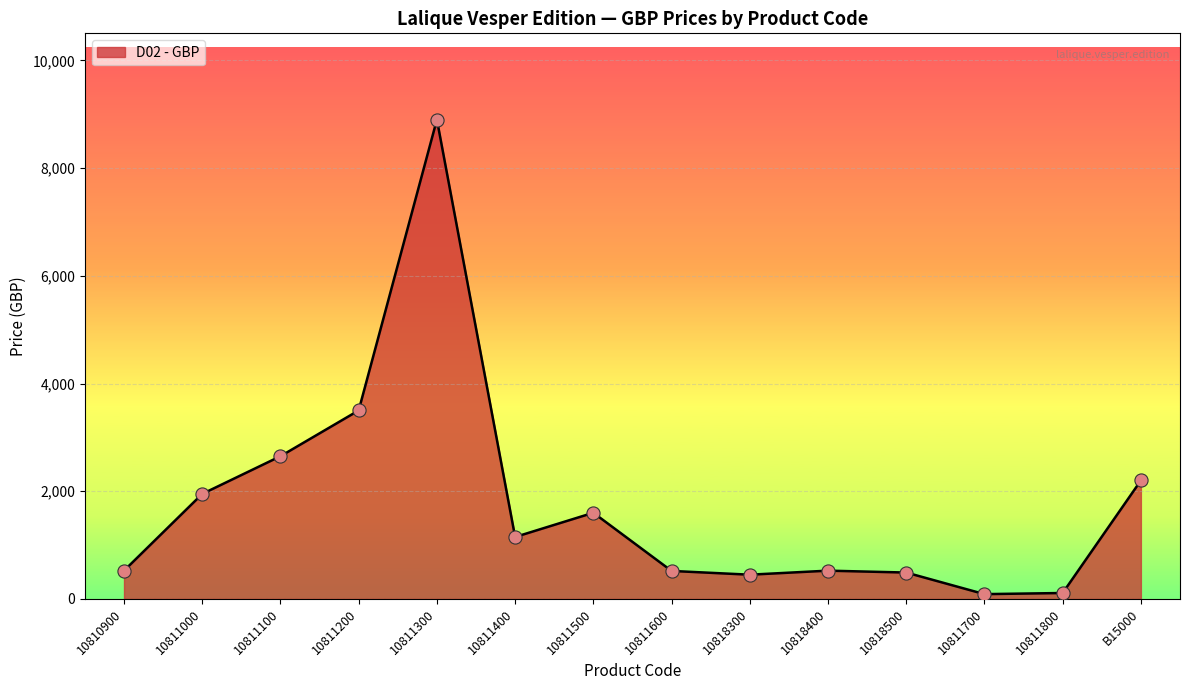

Between 10811000 and 10810900, which is larger?

10811000